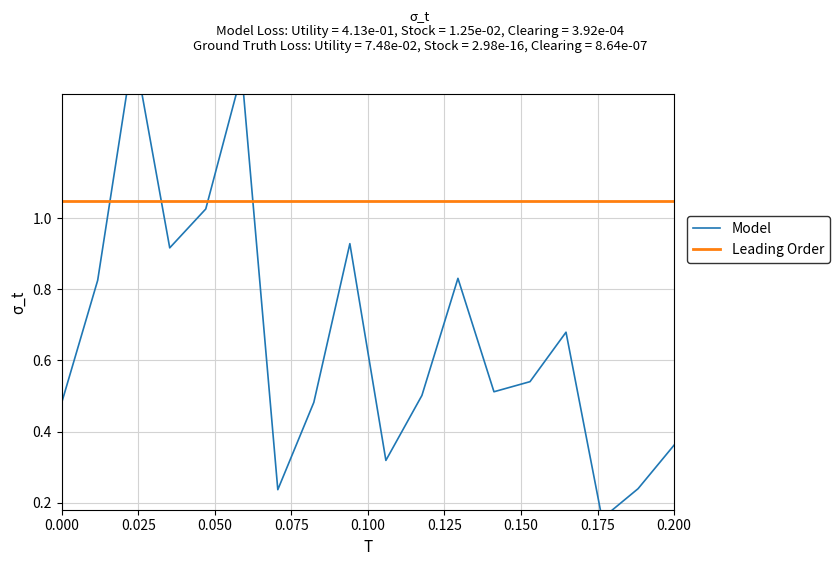

The value of Model at 0.125 is 2.5. True or false?

False